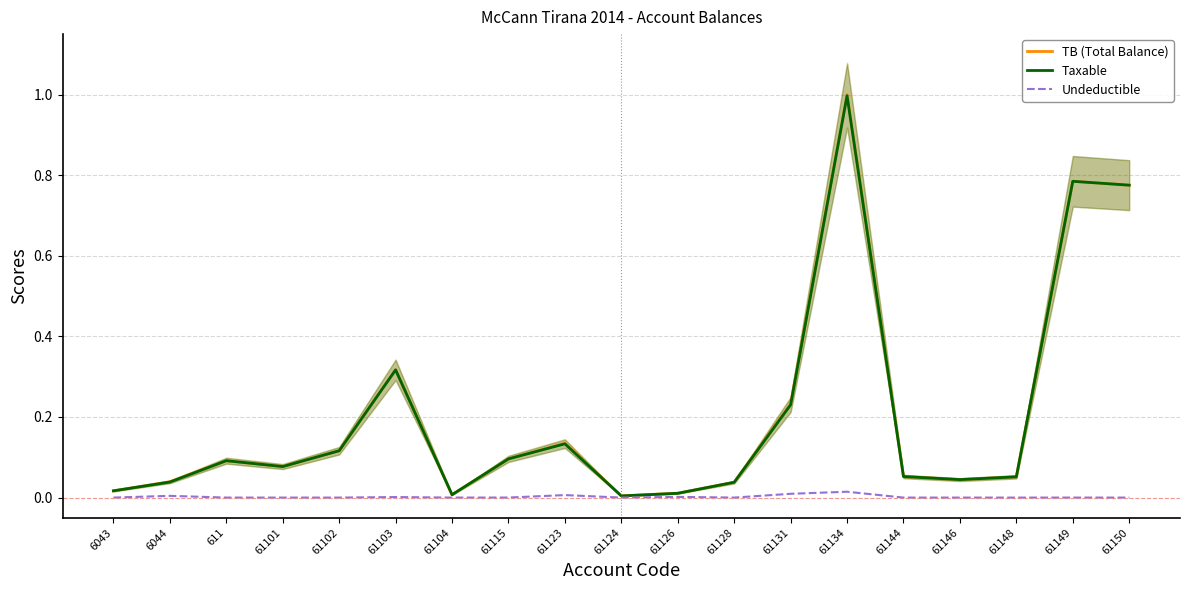

What is the label of the 9th point from the left?

61123